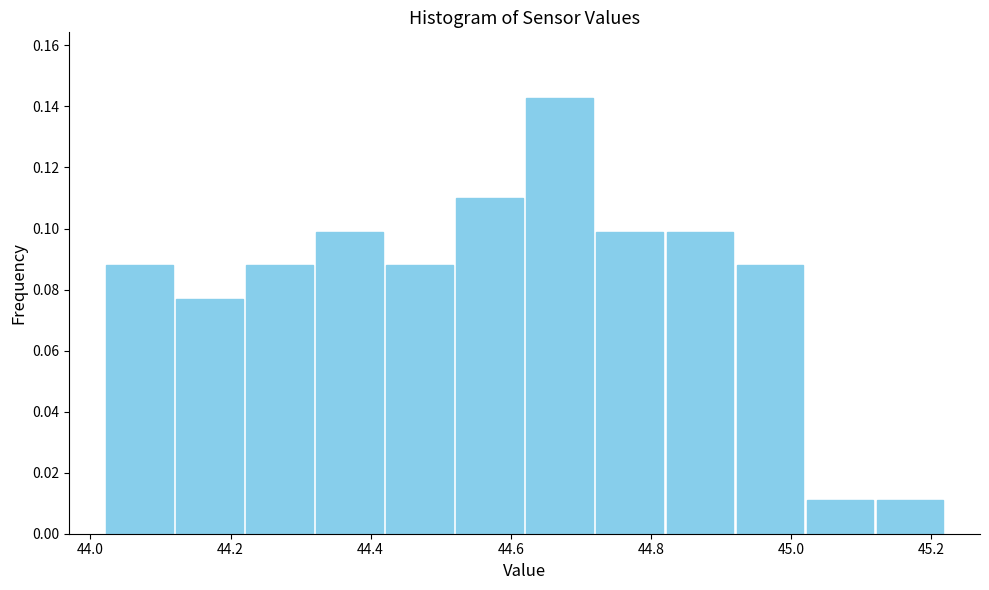

How tall is the bar that spans 44.92 to 45.02 on the x-axis? The values are not printed on the chart, so give them approximately, as read against the axis.

0.088